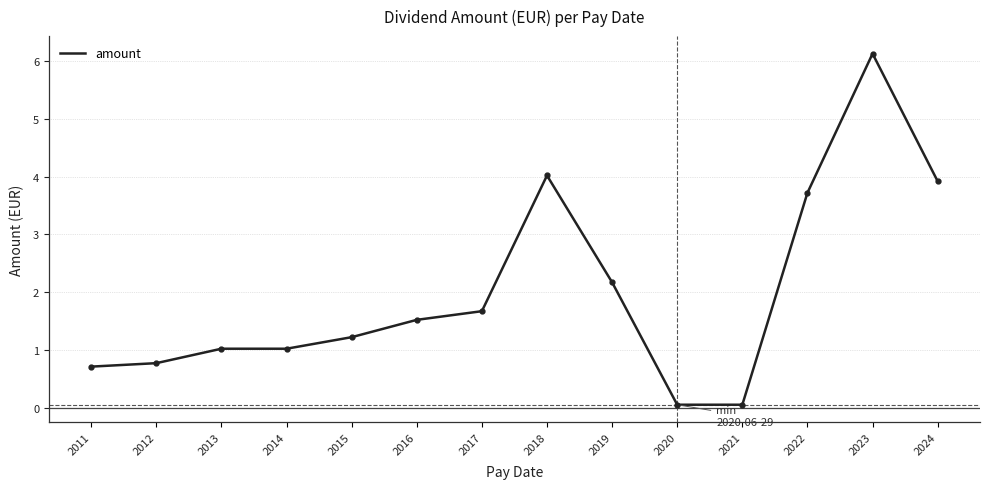

Does the chart have visible grid lines?

Yes